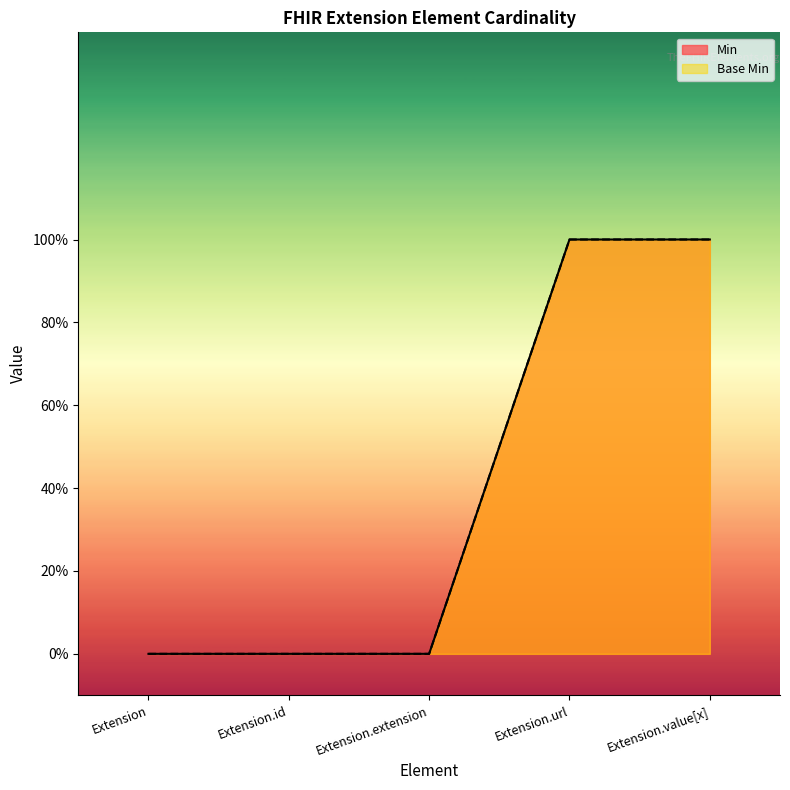

At Extension.extension, list the series in order from smallest to largest.

Min, Base Min